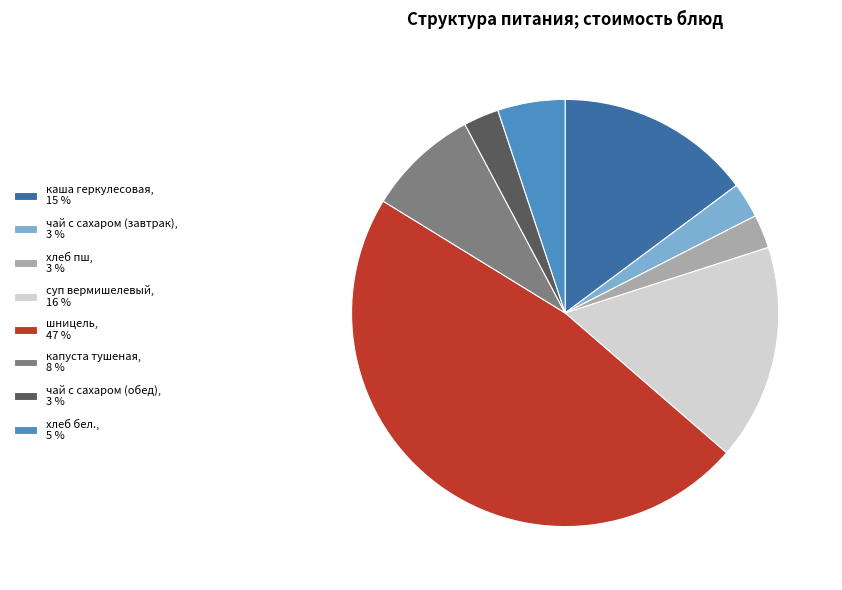

Does шницель, 47 % account for over 50% of the chart?

No